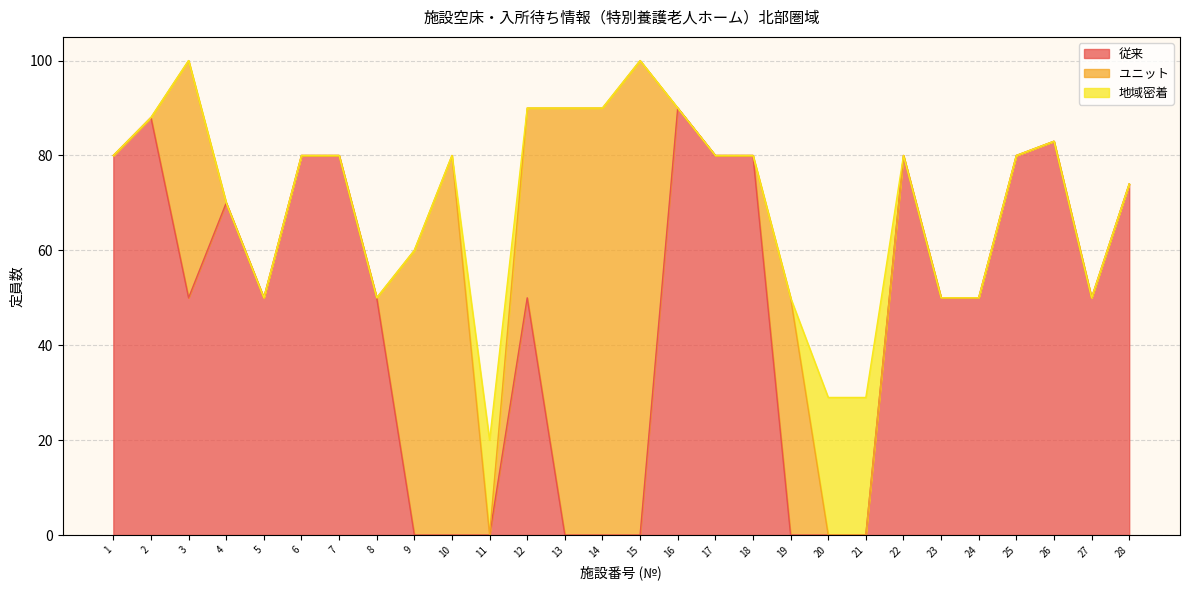

At 16, list the series in order from smallest to largest.

ユニット, 地域密着, 従来